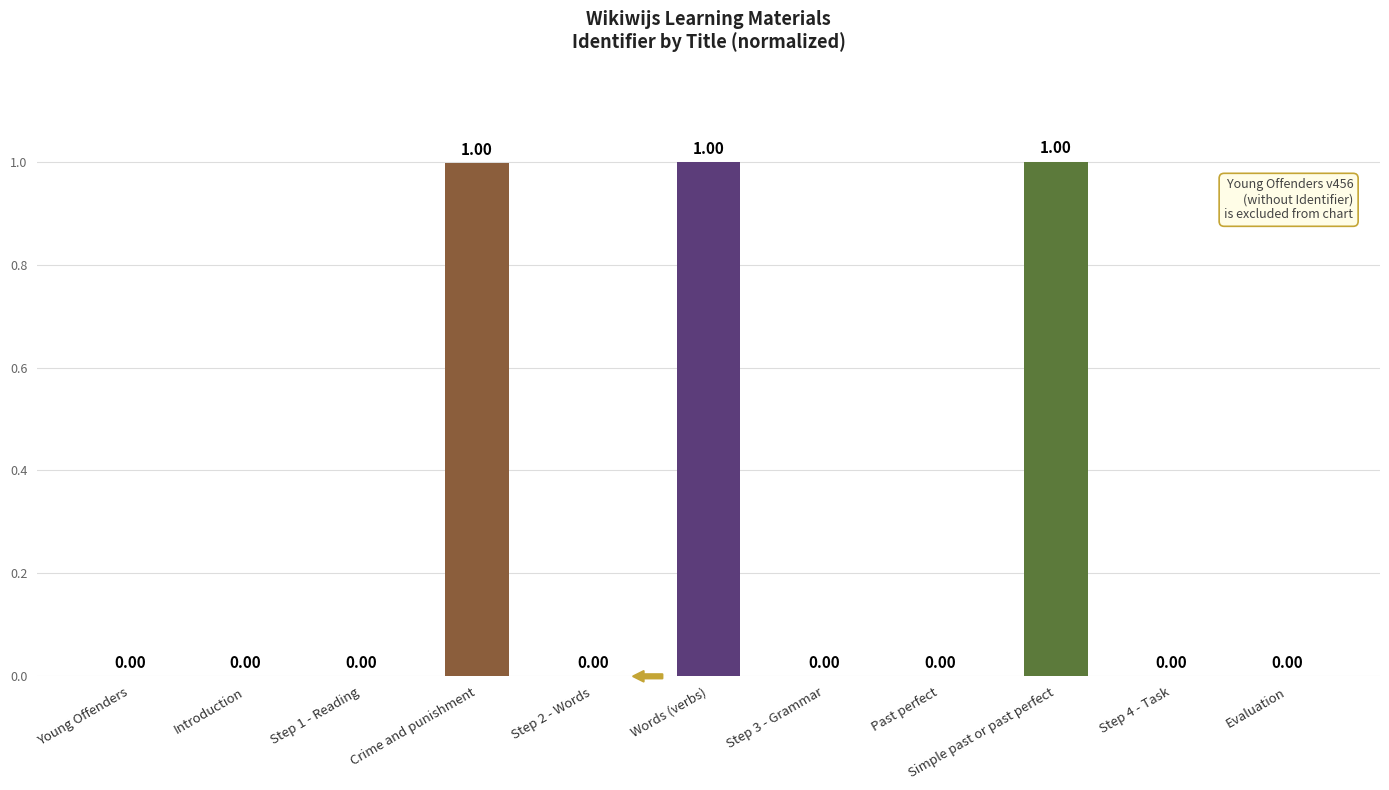

Are the bars grouped side by side (vs. stacked)?

No